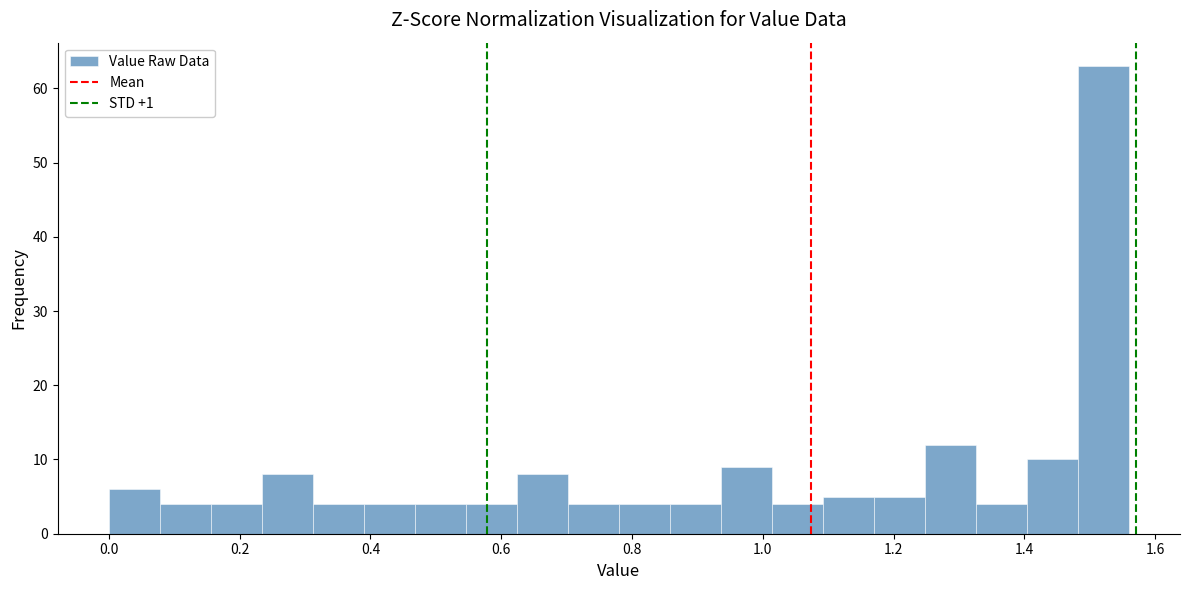

Read against the x-axis, roughly where is the centre of the tallest bar?

1.52